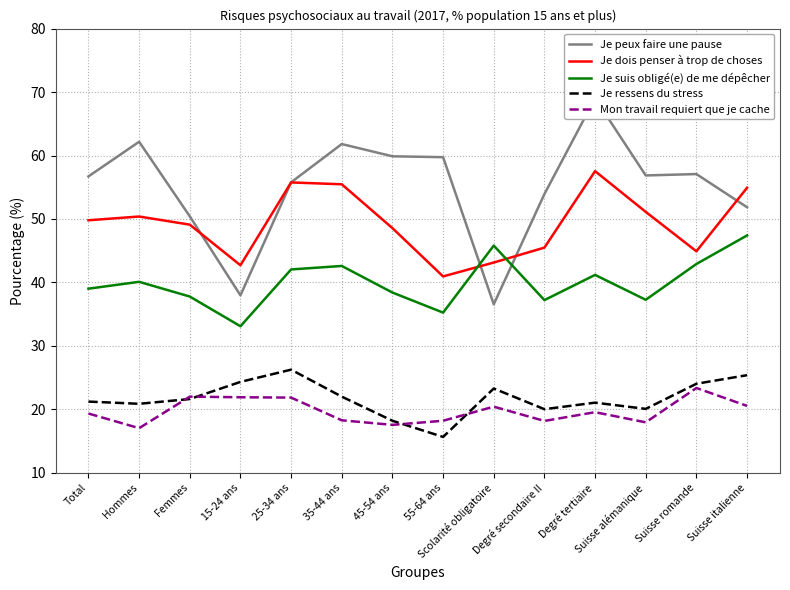

Between Scolarité obligatoire and Suisse romande, which series saw the biggest shift?

Je peux faire une pause